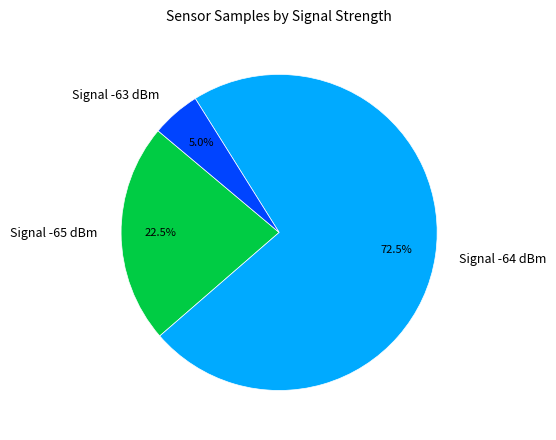

Which category has the smallest portion of the pie?

Signal -63 dBm